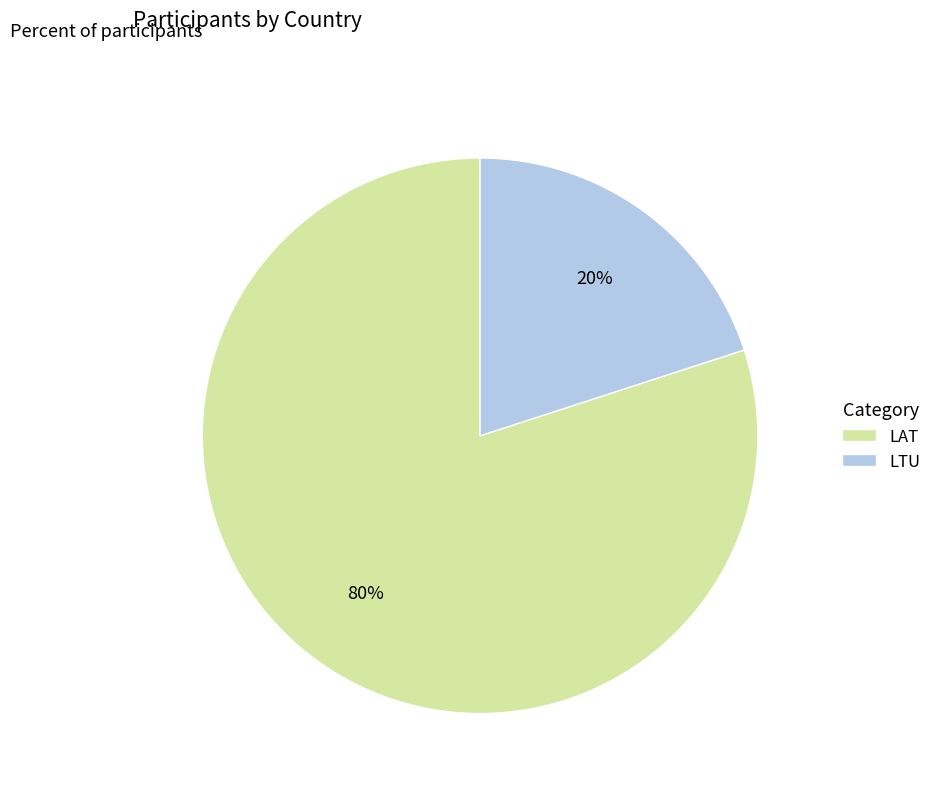

Rank the categories by value from lowest to highest.

LTU, LAT